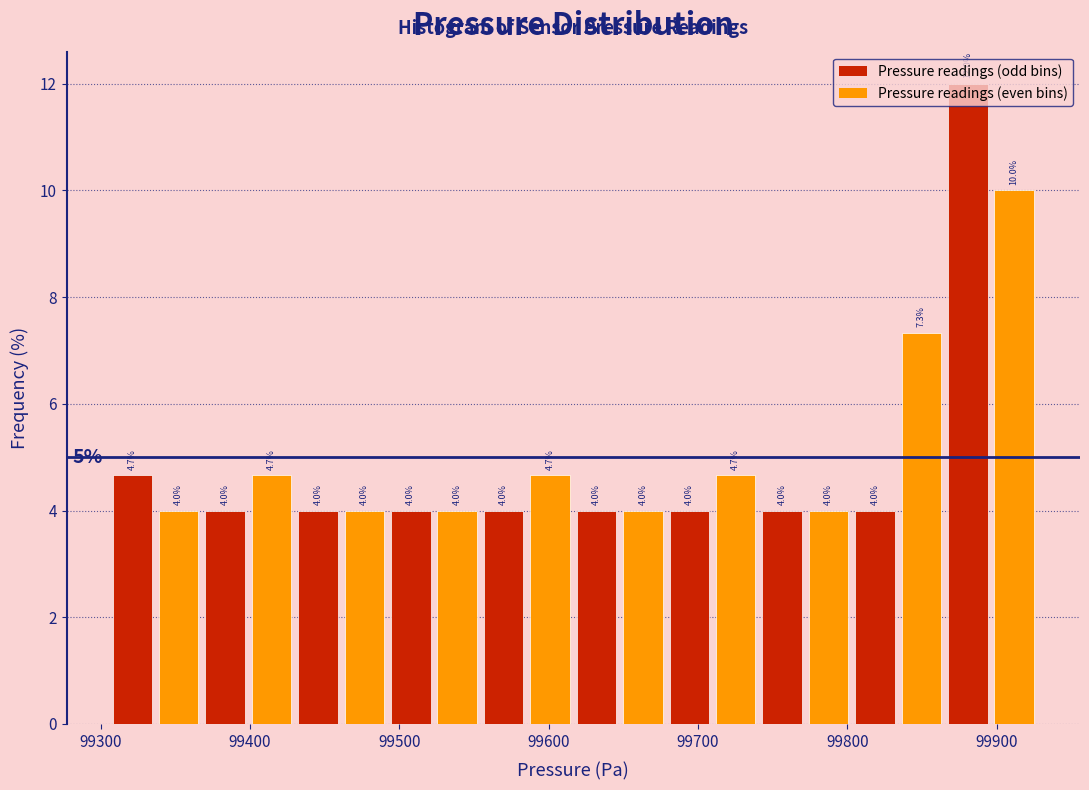

Around what value on the x-axis is the tallest bar? Give the approximate position of its centre, as read against the axis.

99880